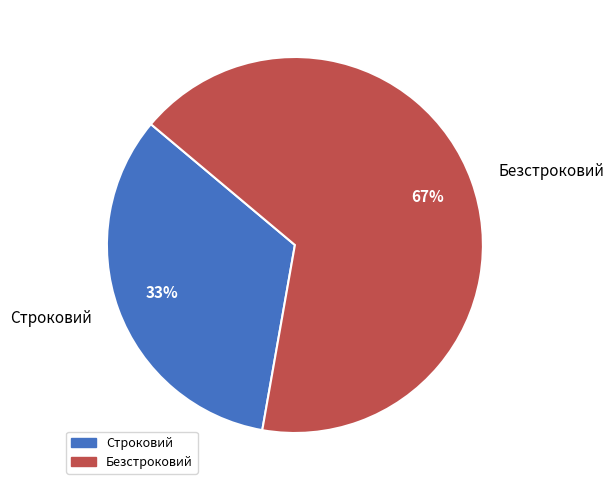

Which category has the biggest portion of the pie?

Безстроковий